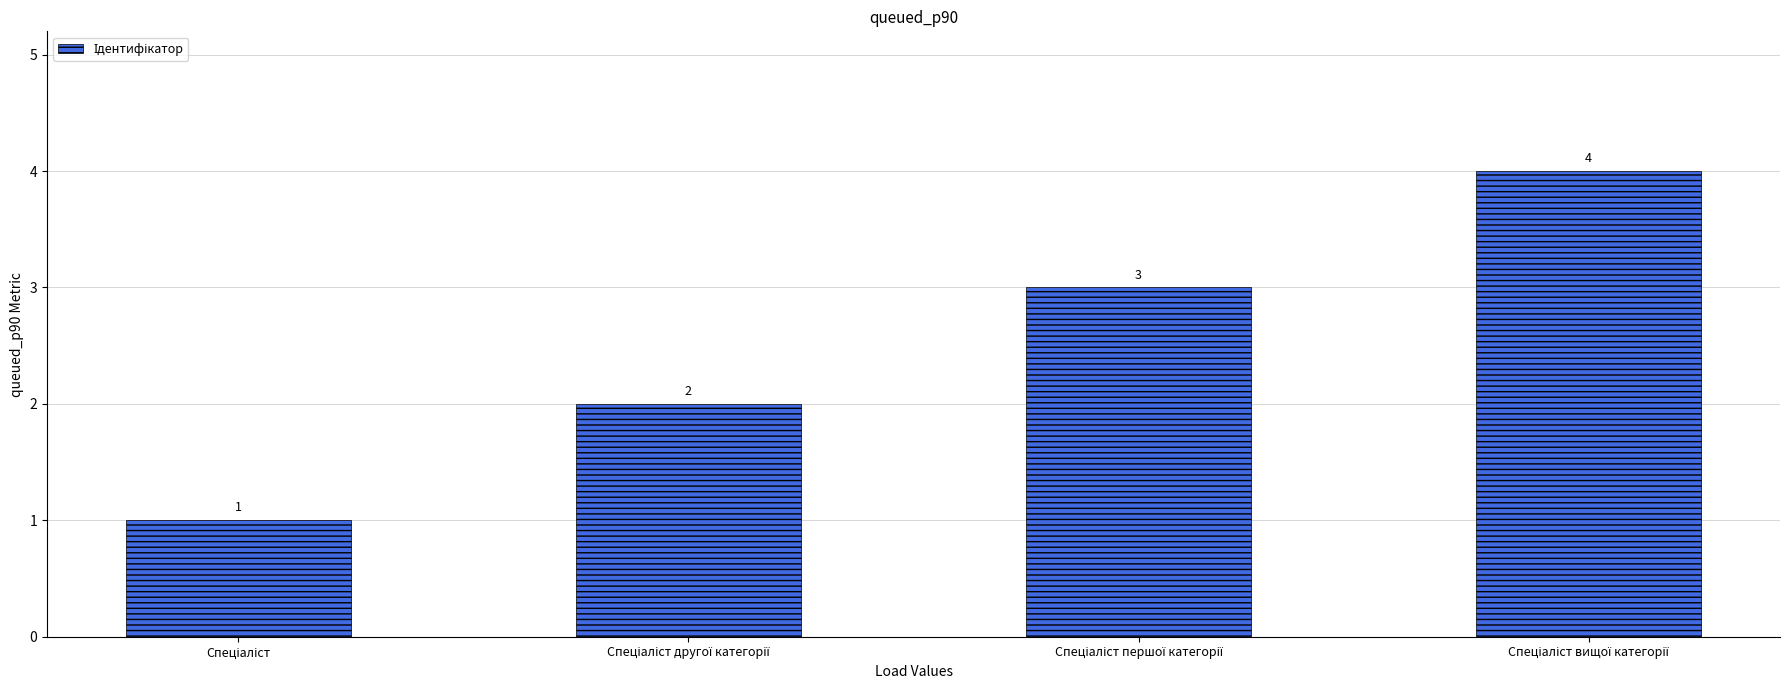

What is the greatest value displayed?

4